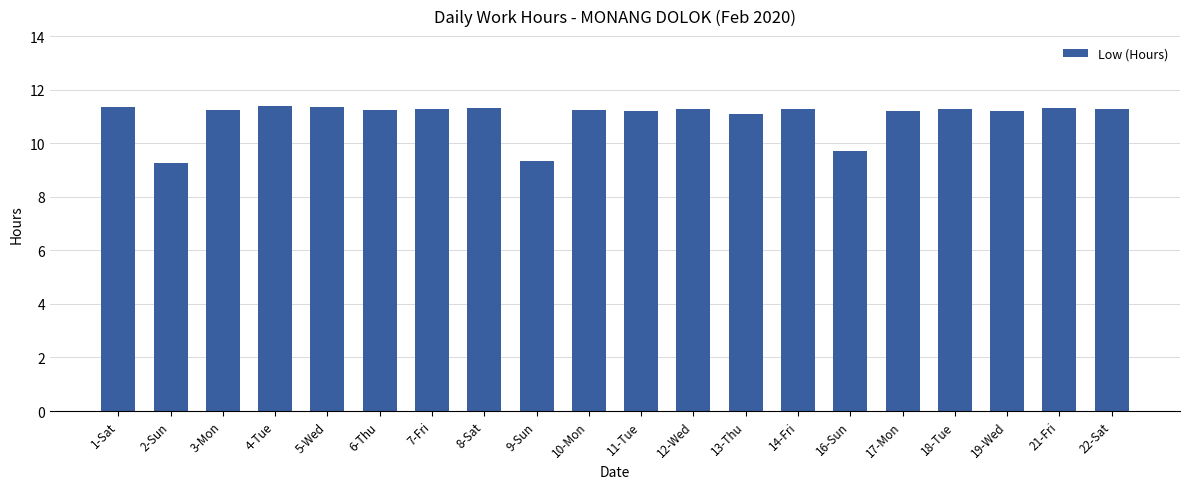

The chart shows a value of 9.3 at 9-Sun. True or false?

True